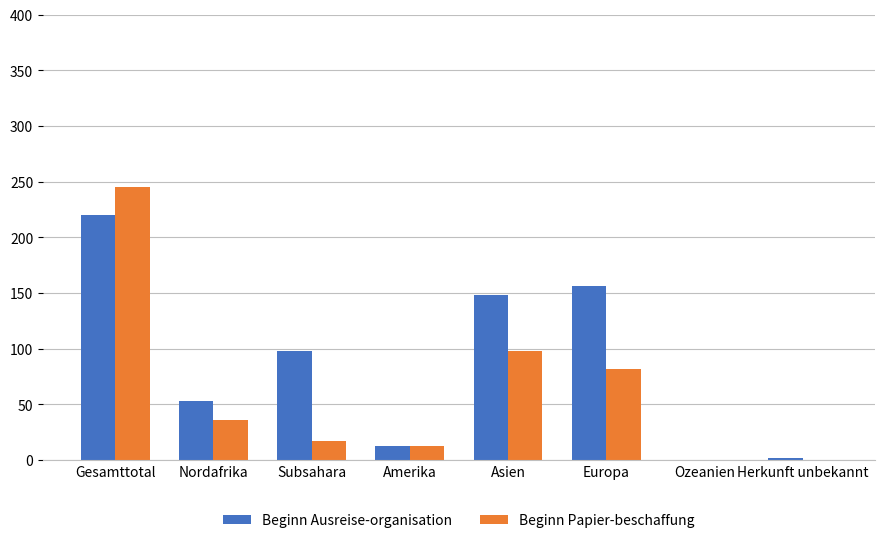

Reading left to right, transcribe all the data shown in this chart.

Beginn Ausreise-organisation: Gesamttotal=220	Nordafrika=53	Subsahara=98	Amerika=12	Asien=148	Europa=156	Ozeanien=0	Herkunft unbekannt=2
Beginn Papier-beschaffung: Gesamttotal=245	Nordafrika=36	Subsahara=17	Amerika=12	Asien=98	Europa=82	Ozeanien=0	Herkunft unbekannt=0